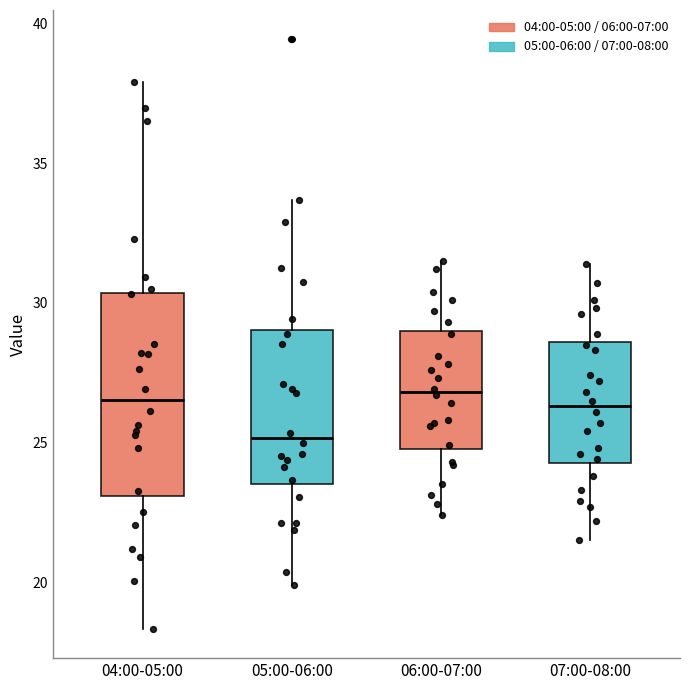

Comparing the boxes themselves (not the whiskers), which one is the tallest?

04:00-05:00